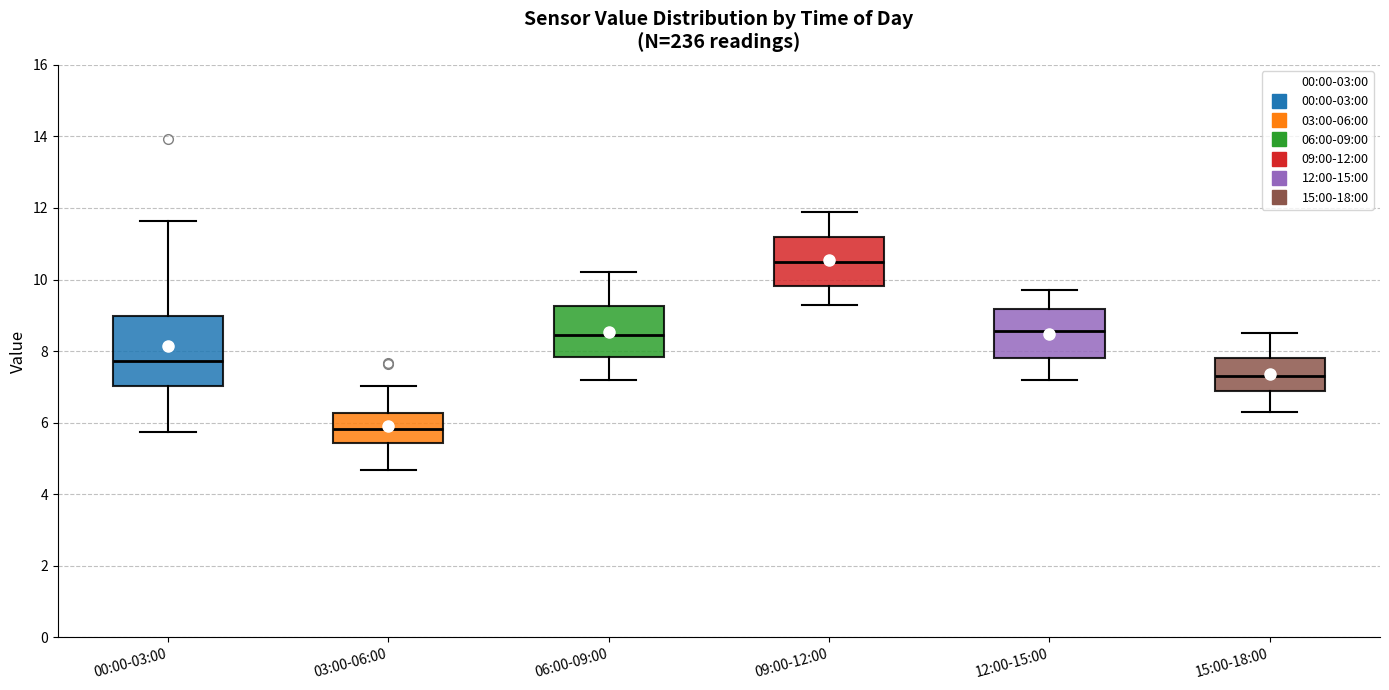

Which box's median line is the highest?

09:00-12:00